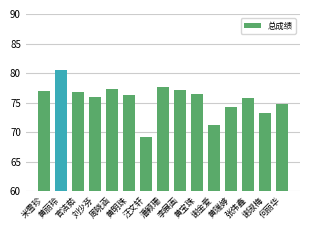

Count the number of categories in the chart.

15